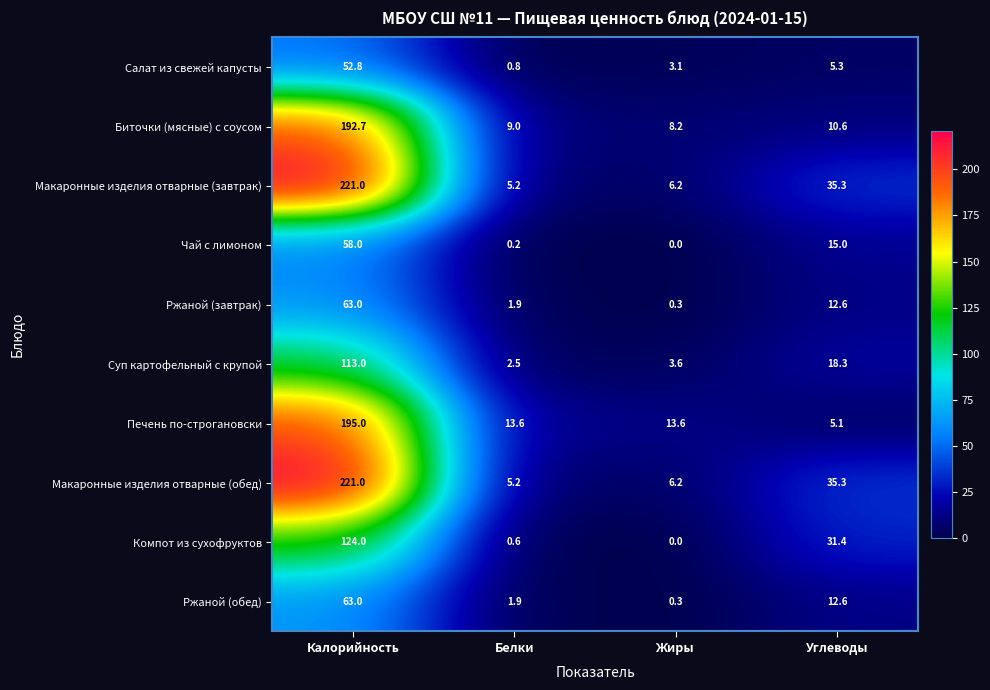

How many categories are shown in the chart?

4